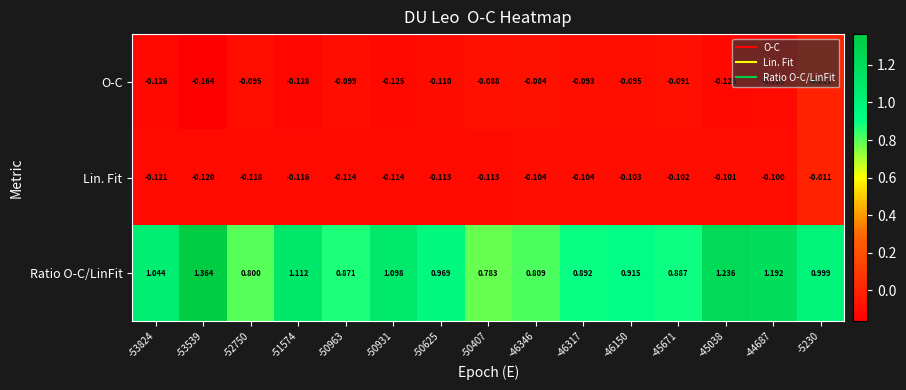

What is the total value across all series at -46150?

0.7